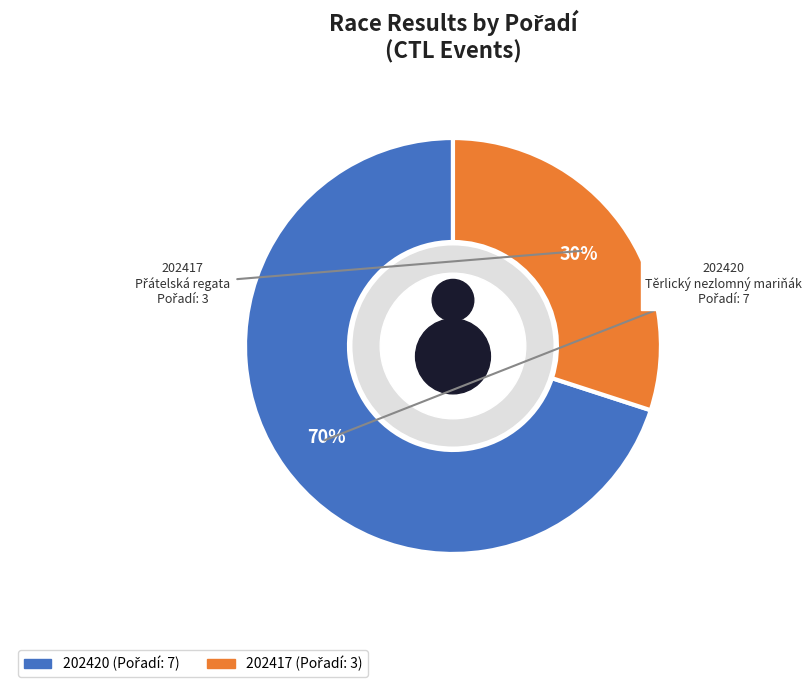

Approximately how many times larger is the value at 202420 compared to 202417?

2.3